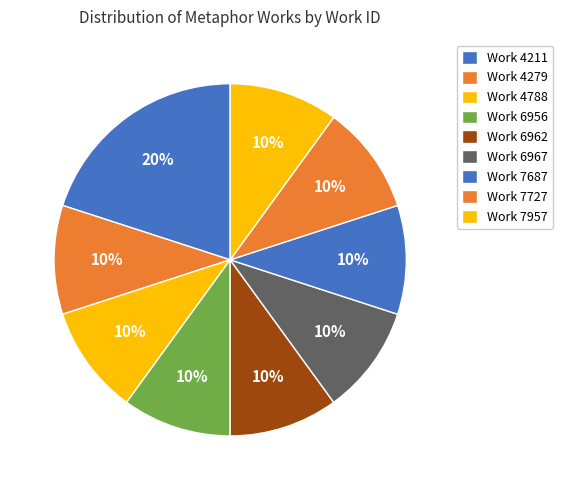

How many slices are in this pie chart?

9